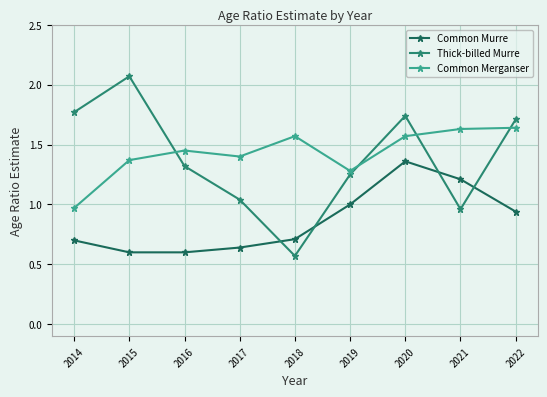

True or false: Common Merganser and Common Murre intersect in this chart.

False